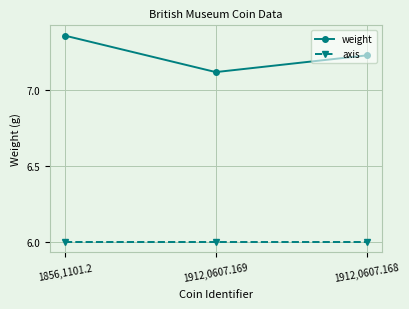

What is the minimum value shown in the chart?

6.0